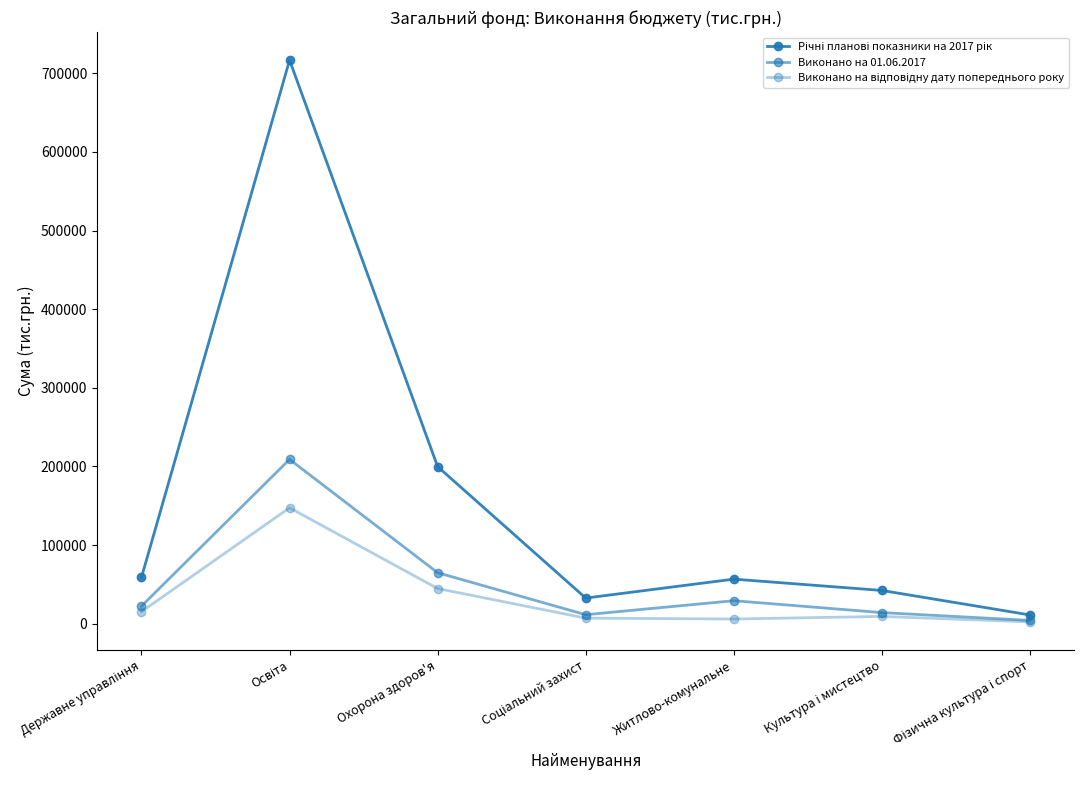

True or false: Виконано на відповідну дату попереднього року has a value of 9373.7 at Культура і мистецтво.

True